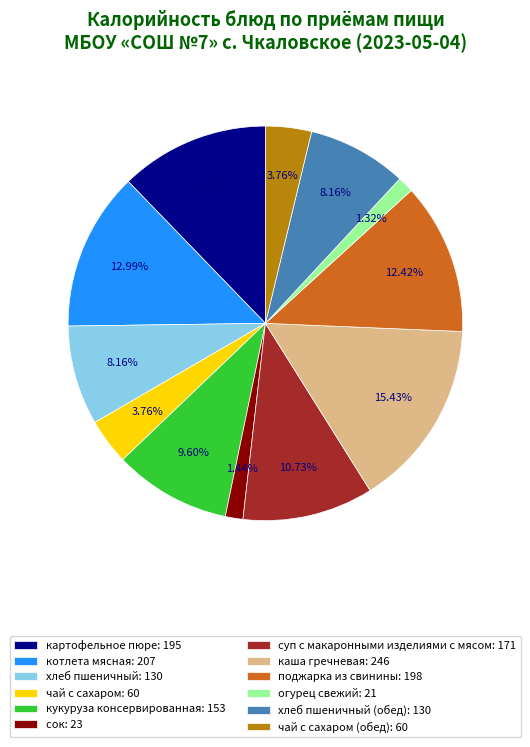

What is the ratio of the value at суп с макаронными изделиями с мясом: 171 to the value at кукуруза консервированная: 153?

1.1